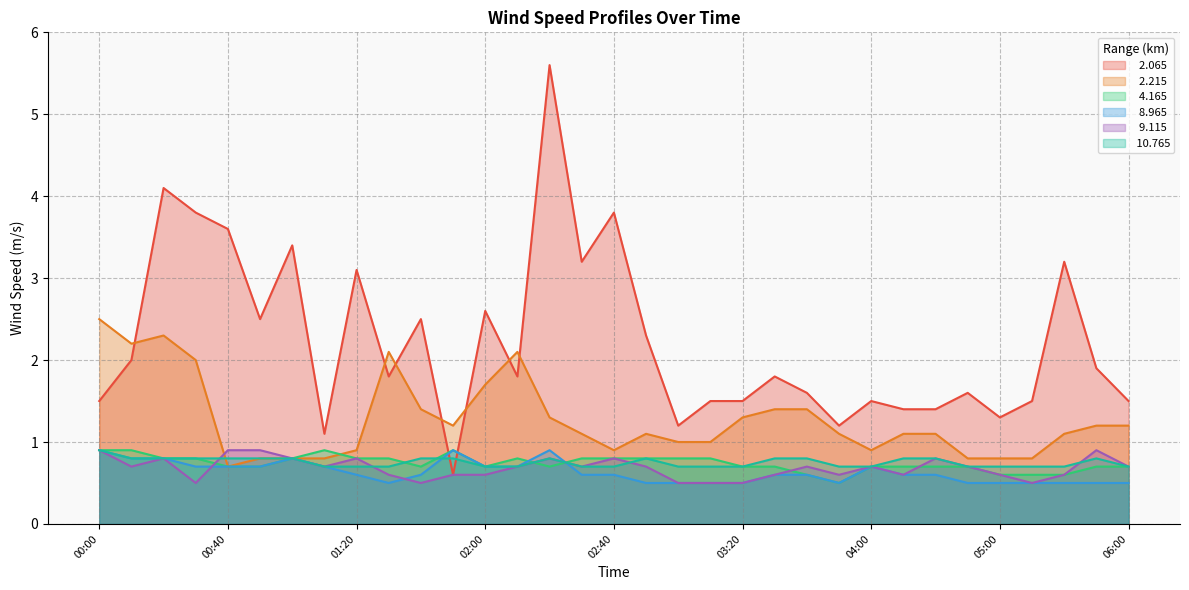

Does the chart have visible grid lines?

Yes